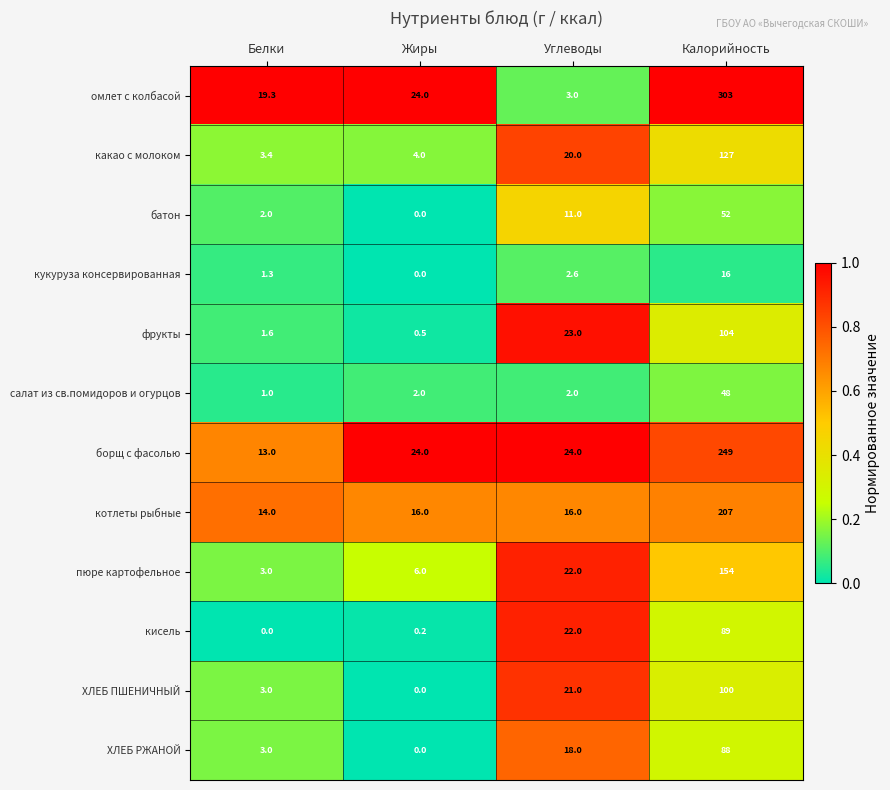

How many distinct data groups are displayed?

12